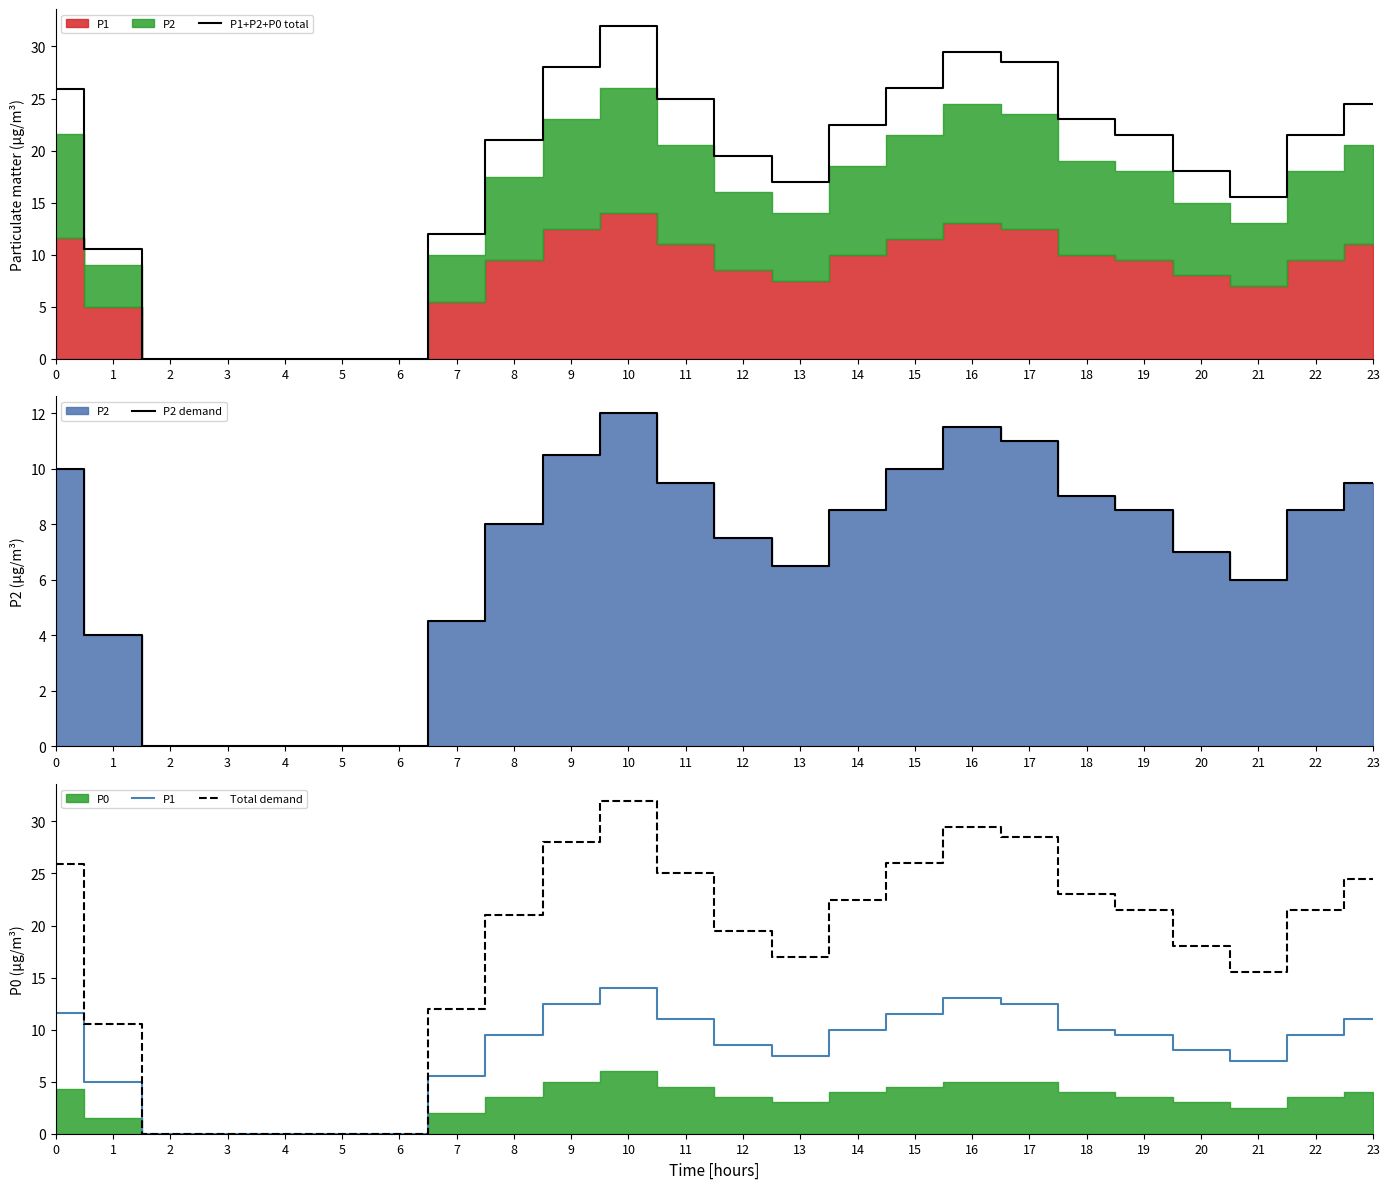

Reading right to left, extract all data points from this chart.

P1+P2+P0 total: 24.5	21.5	15.5	18.0	21.5	23.0	28.5	29.5	26.0	22.5	17.0	19.5	25.0	32.0	28.0	21.0	12.0	0.0	0.0	0.0	0.0	0.0	10.5	25.9
P2 demand: 9.5	8.5	6.0	7.0	8.5	9.0	11.0	11.5	10.0	8.5	6.5	7.5	9.5	12.0	10.5	8.0	4.5	0.0	0.0	0.0	0.0	0.0	4.0	10.0
P1: 11.0	9.5	7.0	8.0	9.5	10.0	12.5	13.0	11.5	10.0	7.5	8.5	11.0	14.0	12.5	9.5	5.5	0.0	0.0	0.0	0.0	0.0	5.0	11.6
Total demand: 24.5	21.5	15.5	18.0	21.5	23.0	28.5	29.5	26.0	22.5	17.0	19.5	25.0	32.0	28.0	21.0	12.0	0.0	0.0	0.0	0.0	0.0	10.5	25.9